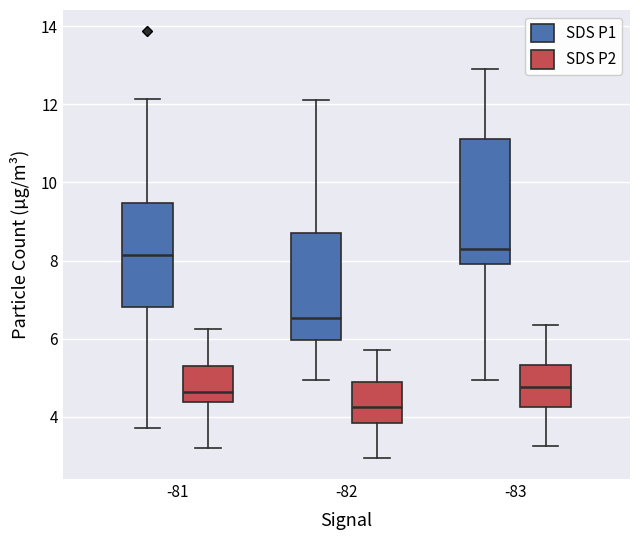

Reading left to right, read every box against the y-axis: the position of its median line, the range the box covers, and the ends of its whiskers. The values are not printed on the chart, so give them approximately, as read against the axis.

-81 (SDS P1): median 8.2, box 6.8 to 9.4, whiskers 3.8 to 12.2
-81 (SDS P2): median 4.6, box 4.4 to 5.4, whiskers 3.2 to 6.2
-82 (SDS P1): median 6.6, box 6.0 to 8.8, whiskers 5.0 to 12.2
-82 (SDS P2): median 4.2, box 3.8 to 4.8, whiskers 3.0 to 5.8
-83 (SDS P1): median 8.2, box 8.0 to 11.2, whiskers 5.0 to 13.0
-83 (SDS P2): median 4.8, box 4.2 to 5.4, whiskers 3.2 to 6.4